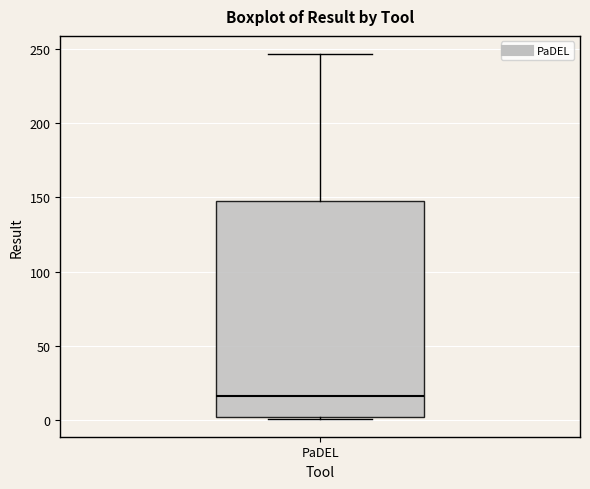

Read this box plot against the y-axis: the position of the median line, the range covered by the box, and the ends of both whiskers. The values are not printed on the chart, so give them approximately, as read against the axis.

median 15, box 0 to 150, whiskers 0 to 245